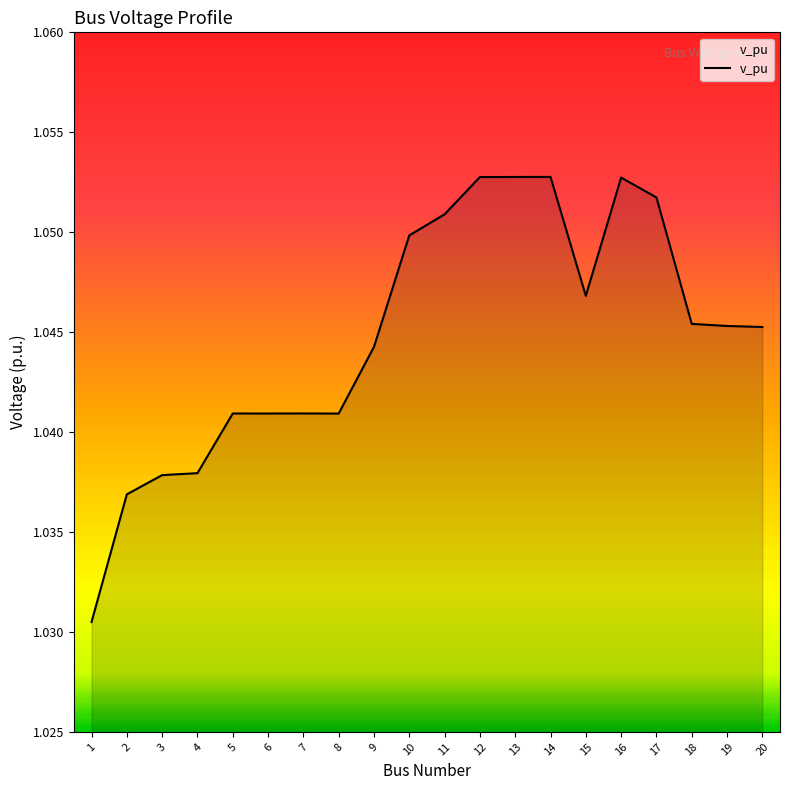

Which has a higher value, 18 or 9?

18